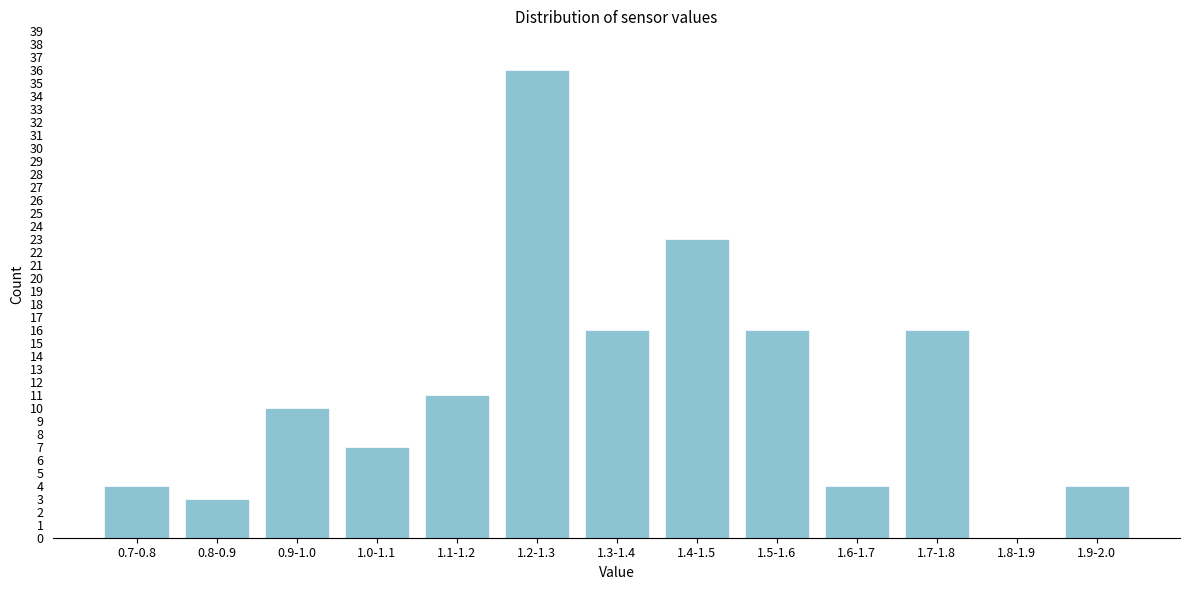

Reading left to right, list all the values displayed in this chart.

0.7-0.8=4	0.8-0.9=3	0.9-1.0=10	1.0-1.1=7	1.1-1.2=11	1.2-1.3=36	1.3-1.4=16	1.4-1.5=23	1.5-1.6=16	1.6-1.7=4	1.7-1.8=16	1.8-1.9=0	1.9-2.0=4